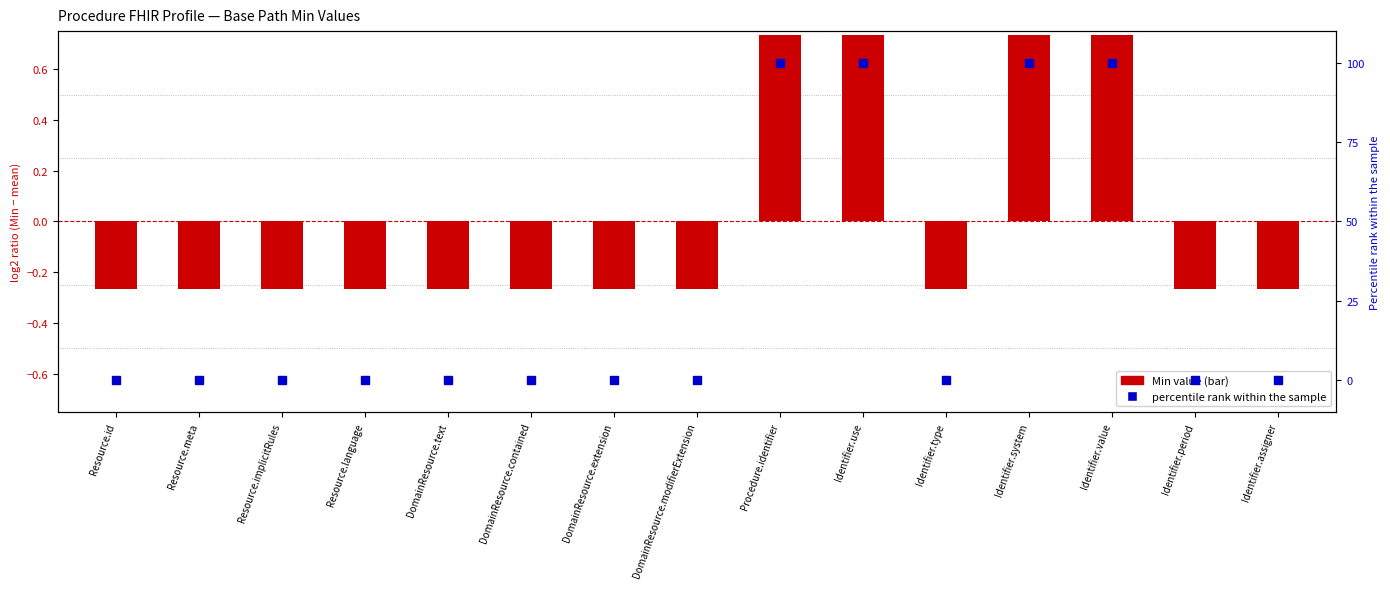

True or false: Min (percentile) has a value of -62.1 at Identifier.assigner.

False